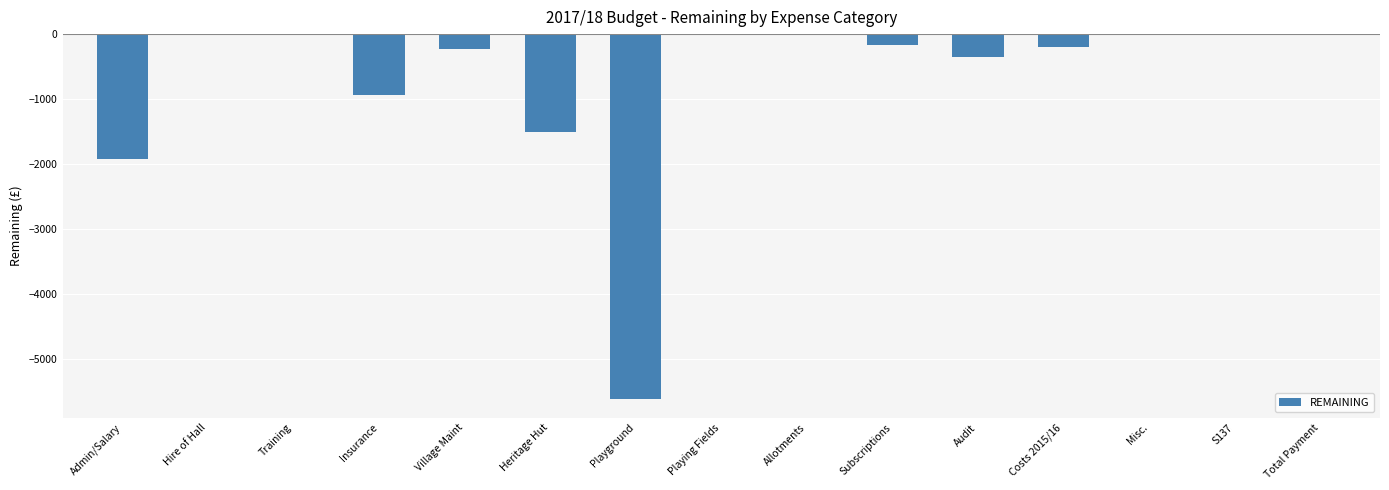

What is the change in value from Playground to Costs 2015/16?

+5437.2